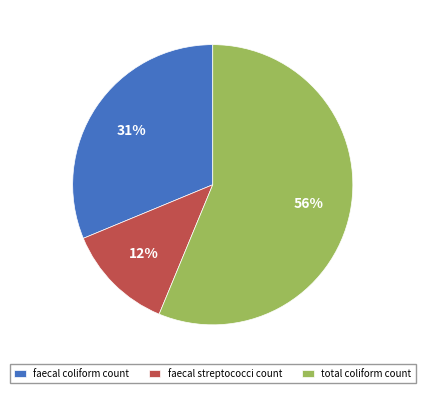

What is the largest slice in the pie chart?

total coliform count